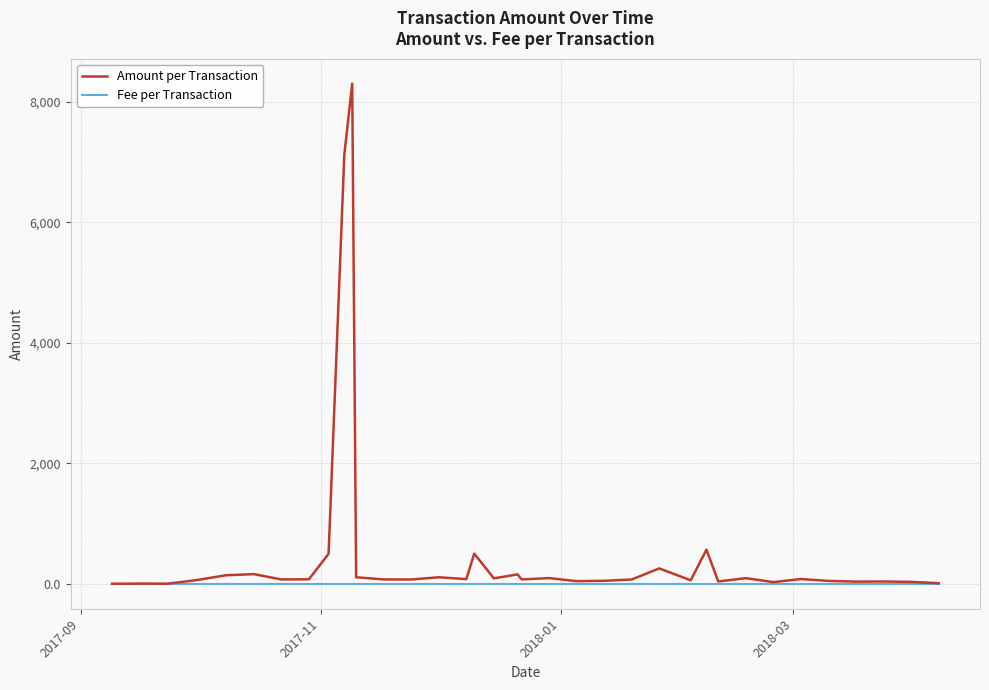

At which label is Fee per Transaction closest to 1?

2017-09